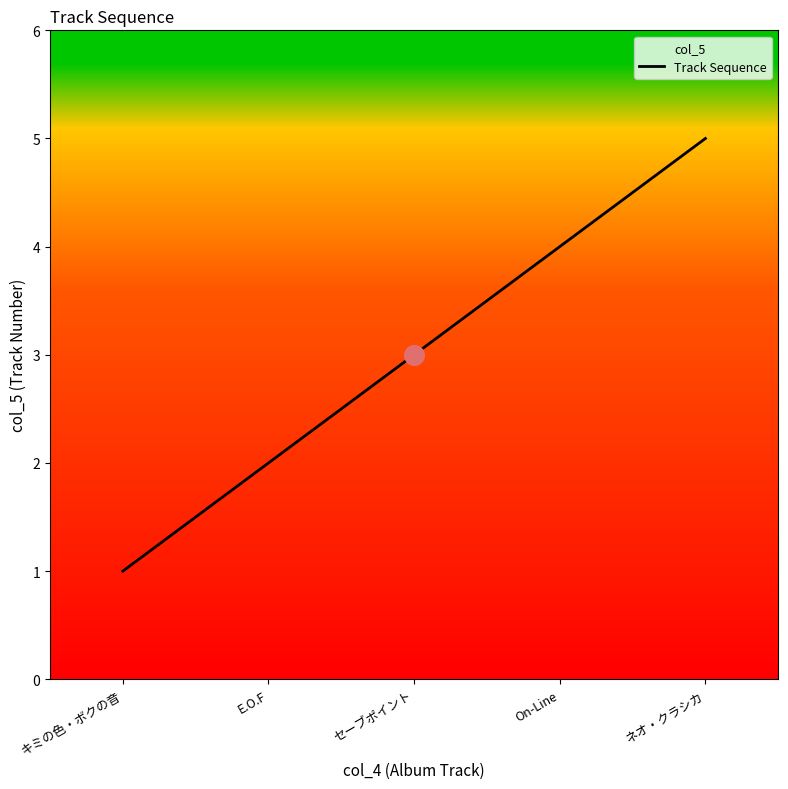

What is the change in value from On-Line to ネオ・クラシカ?

+1